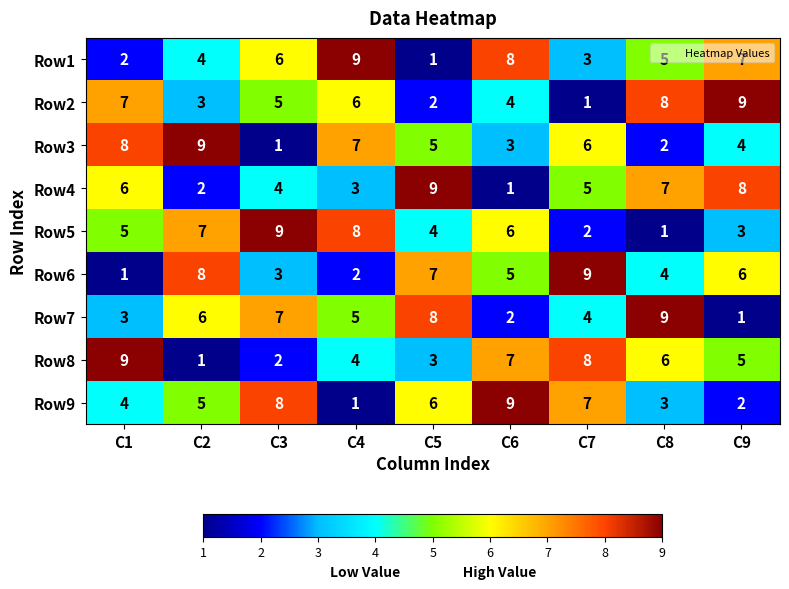

List the labels in order of Row9 value, smallest first.

C4, C9, C8, C1, C2, C5, C7, C3, C6